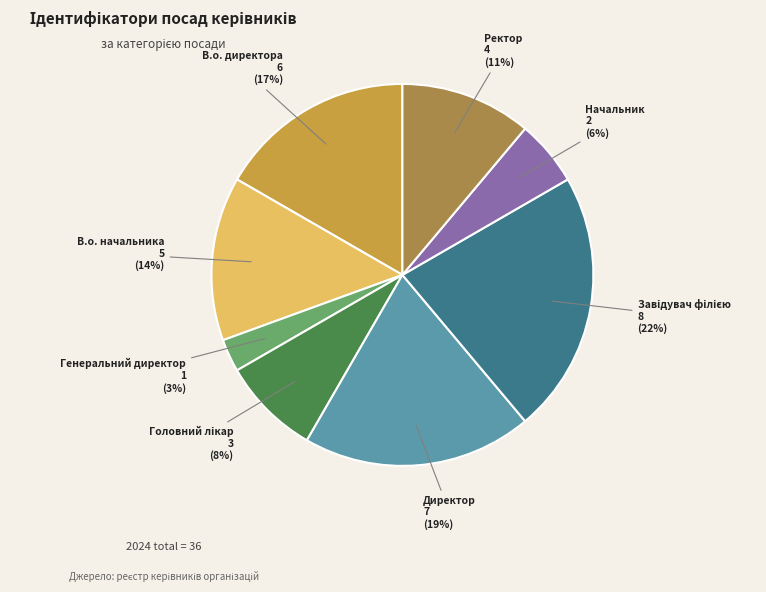

Which has a higher value, Ректор or В.о. начальника?

В.о. начальника